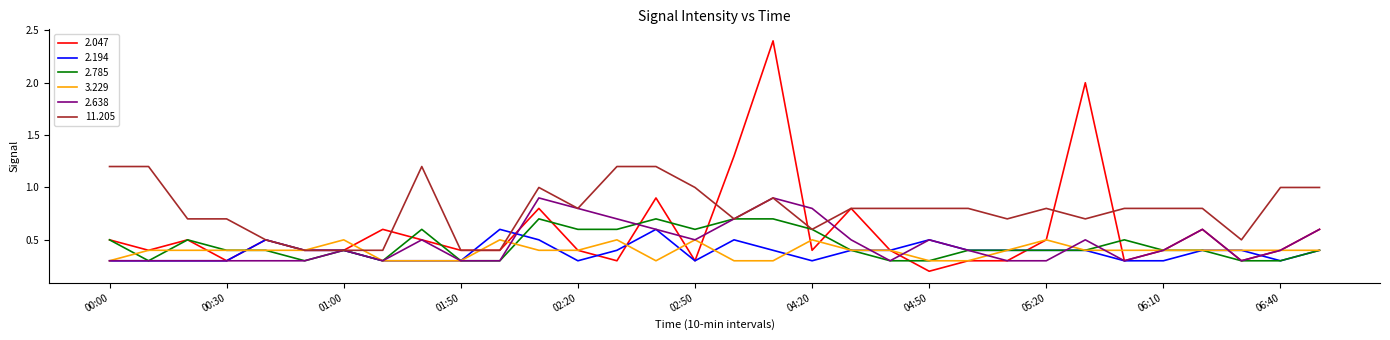

What is the maximum value shown in the chart?

2.4